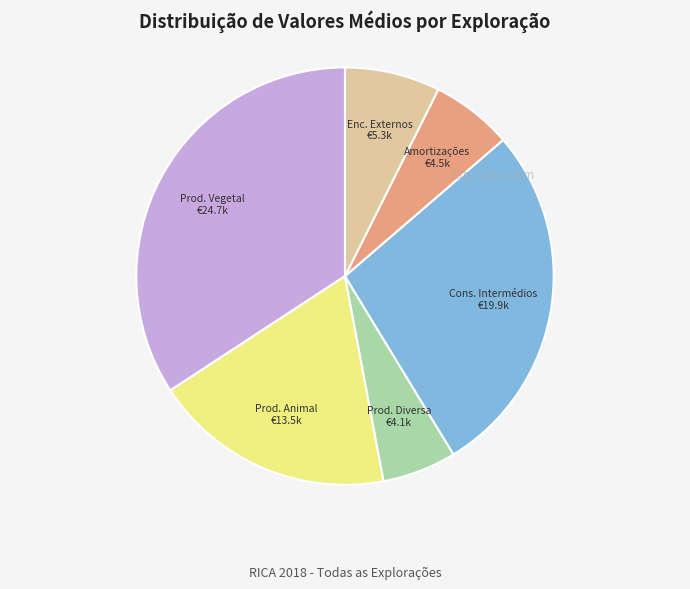

Is there a majority slice in this chart?

No